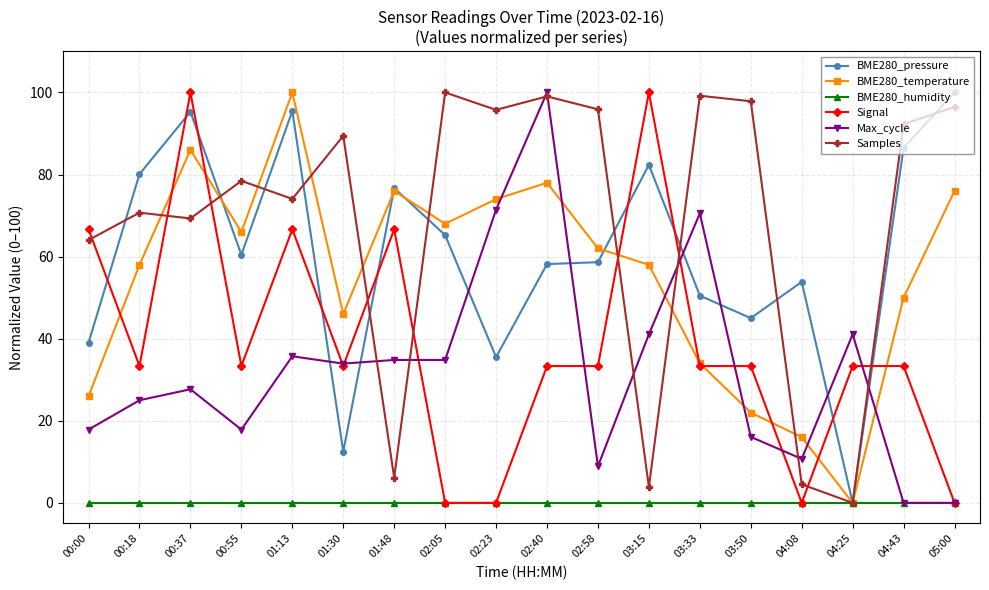

What is the total value across all series at 02:58?

258.8